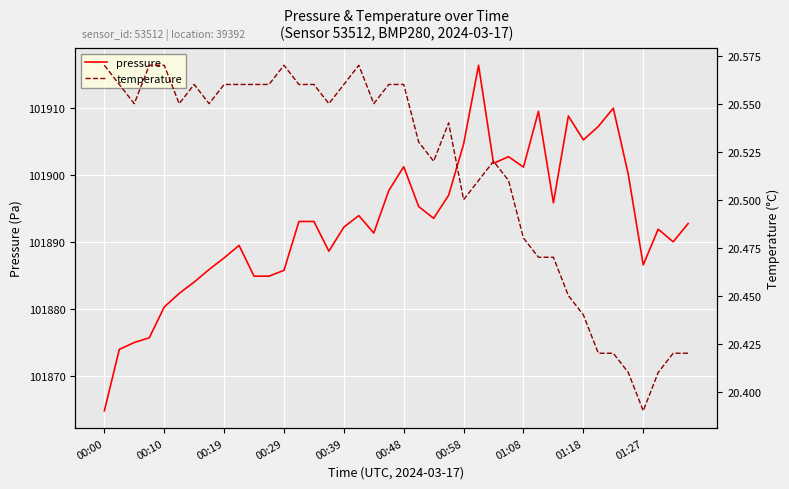

List the series in order of their peak value, highest first.

pressure, temperature